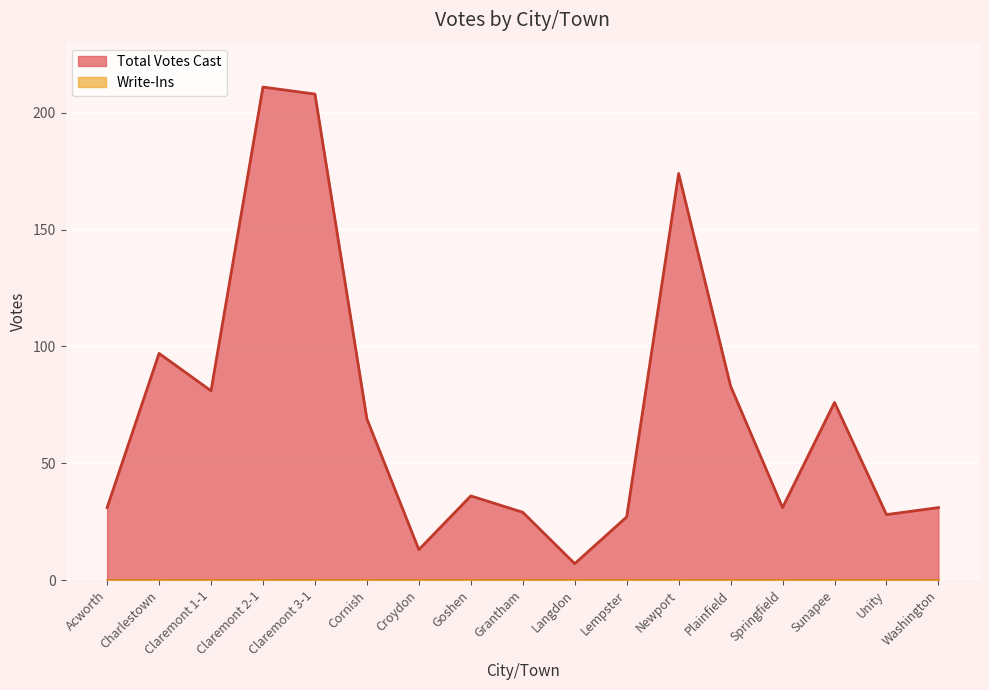

Reading left to right, extract all data points from this chart.

Acworth=31	Charlestown=97	Claremont 1-1=81	Claremont 2-1=211	Claremont 3-1=208	Cornish=69	Croydon=13	Goshen=36	Grantham=29	Langdon=7	Lempster=27	Newport=174	Plainfield=83	Springfield=31	Sunapee=76	Unity=28	Washington=31